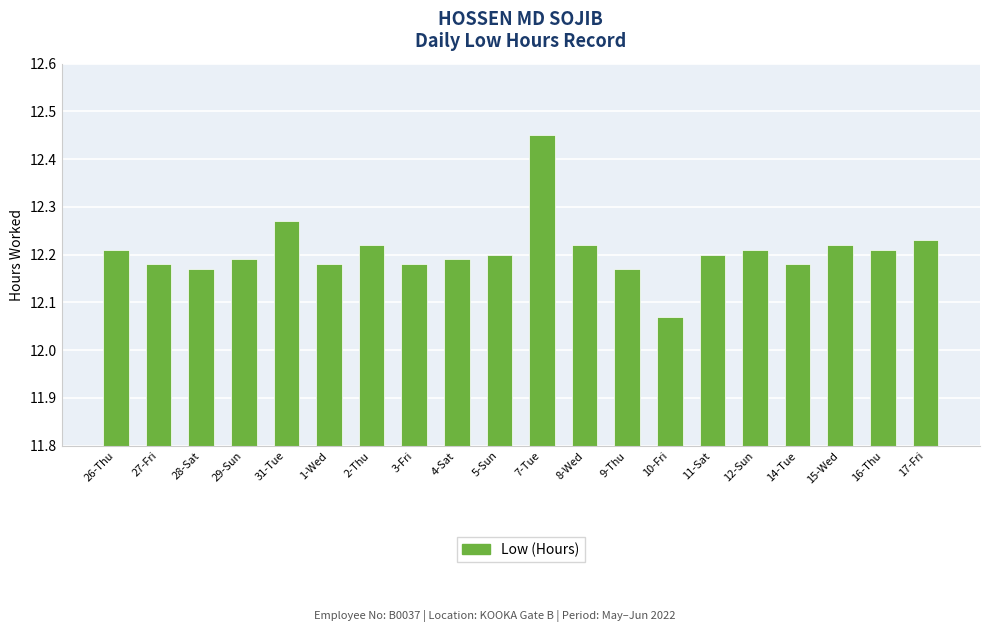

What is the label of the 3rd bar from the left?

28-Sat